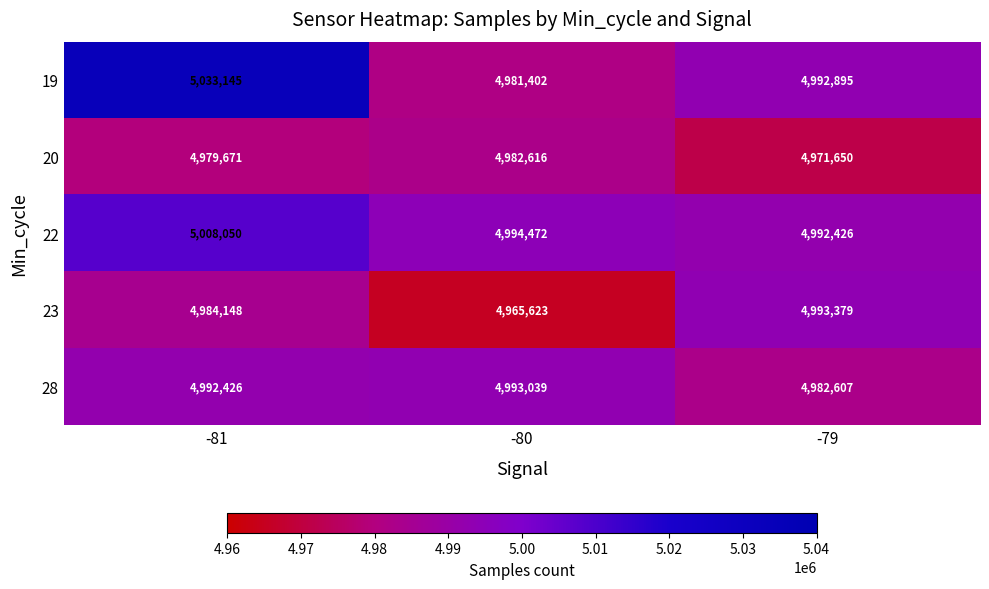

Which series has the largest range (max minus min)?

19